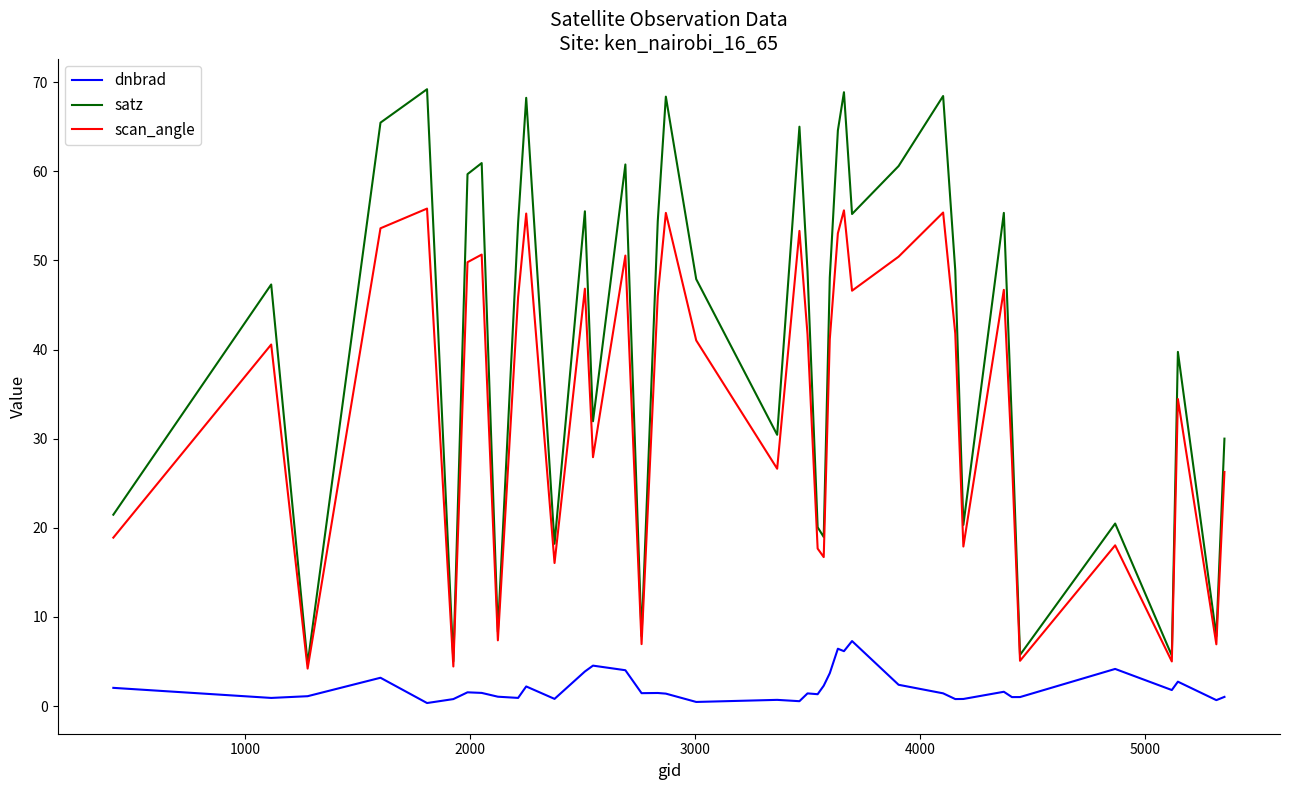

What is the lowest value of the scan_angle series?

4.2